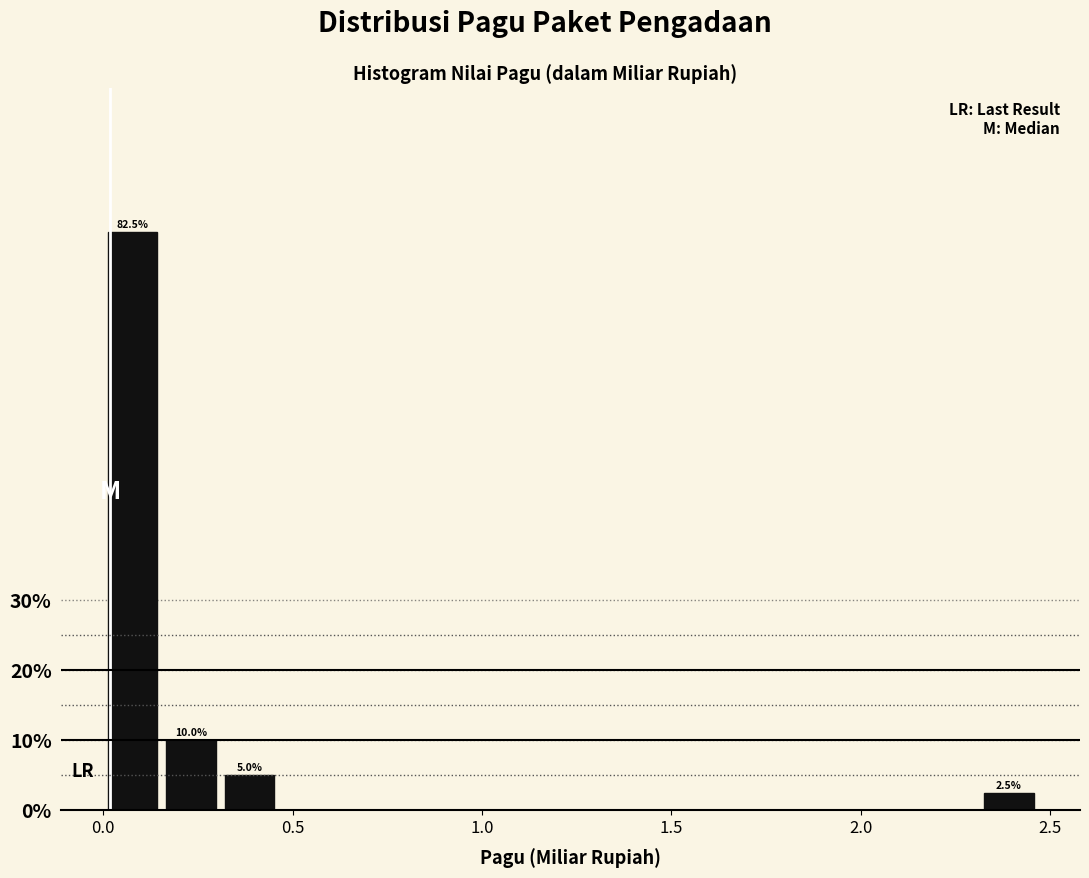

Around what value on the x-axis is the tallest bar? Give the approximate position of its centre, as read against the axis.

0.10